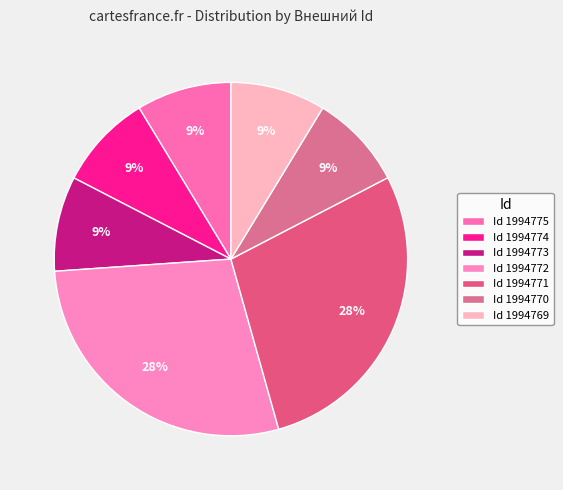

What is the largest slice in the pie chart?

1994772